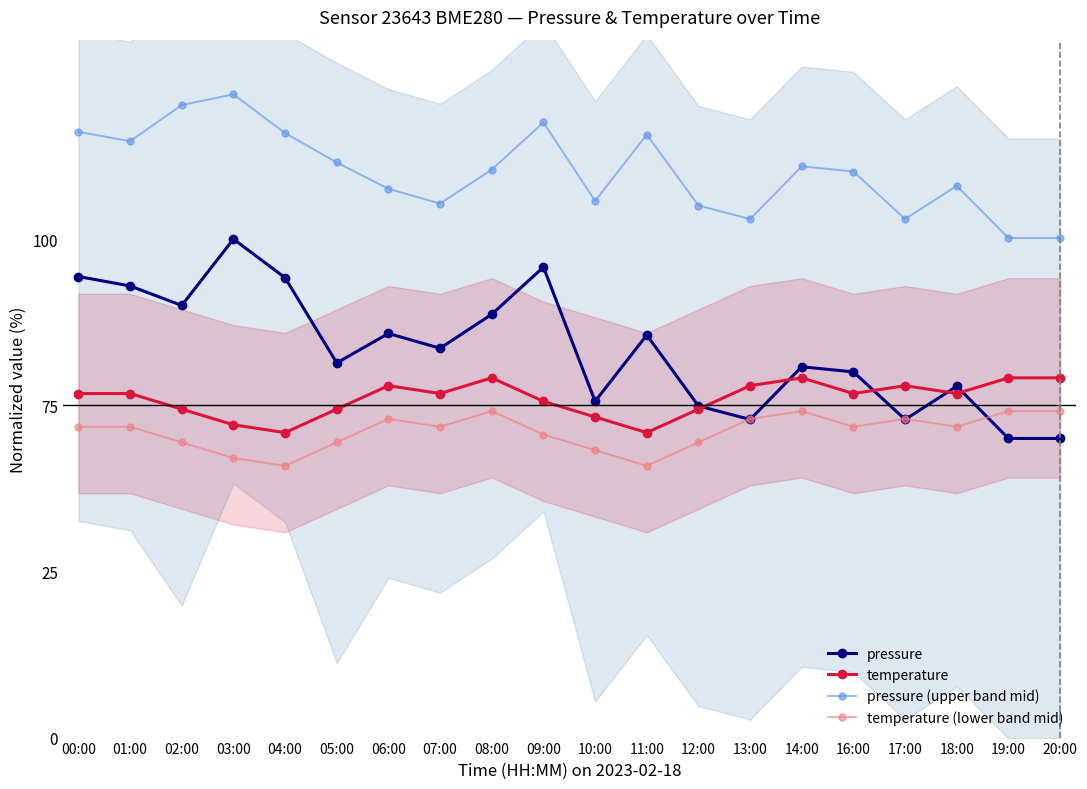

What is the label of the 3rd point from the right?

18:00